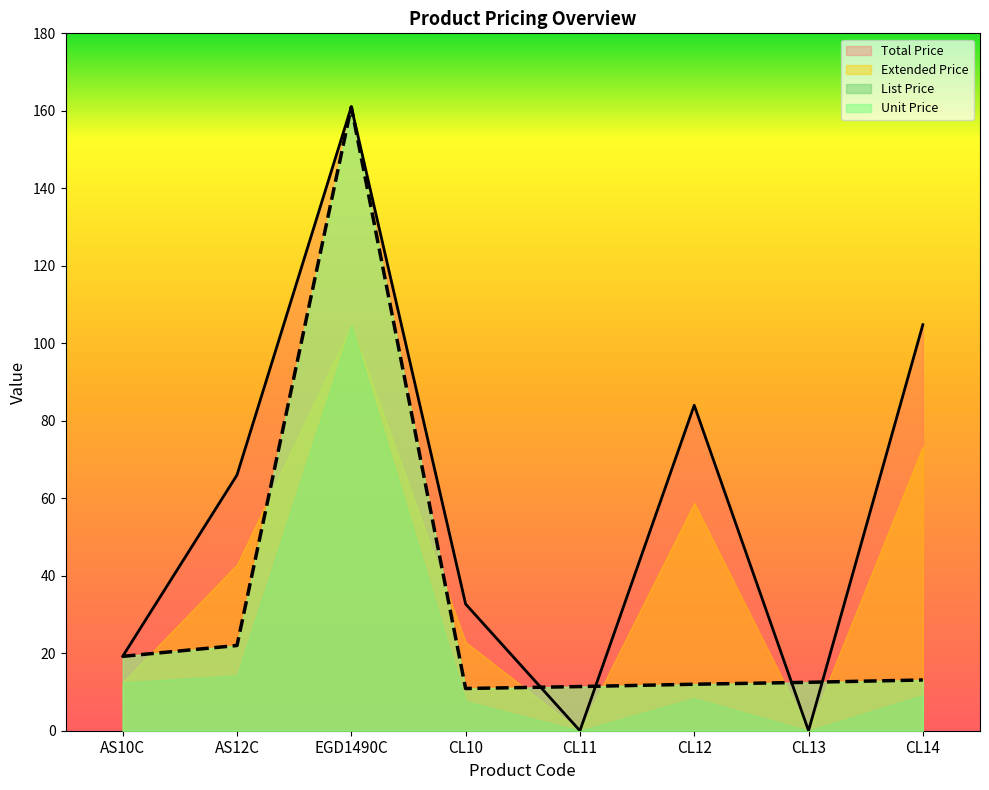

Reading left to right, what are all the values shown in this chart?

Unit Price: 19.2	22.0	161.0	10.9	11.4	12.0	12.5	13.1
Total Price: 19.2	66.0	161.0	32.7	0.0	84.0	0.0	104.8
List Price: 12.5	14.3	104.7	7.6	0.0	8.4	0.0	9.2
Extended Price: 12.5	42.9	104.7	22.9	0.0	58.8	0.0	73.4
Quantity: 1.0	3.0	1.0	3.0	0.0	7.0	0.0	8.0